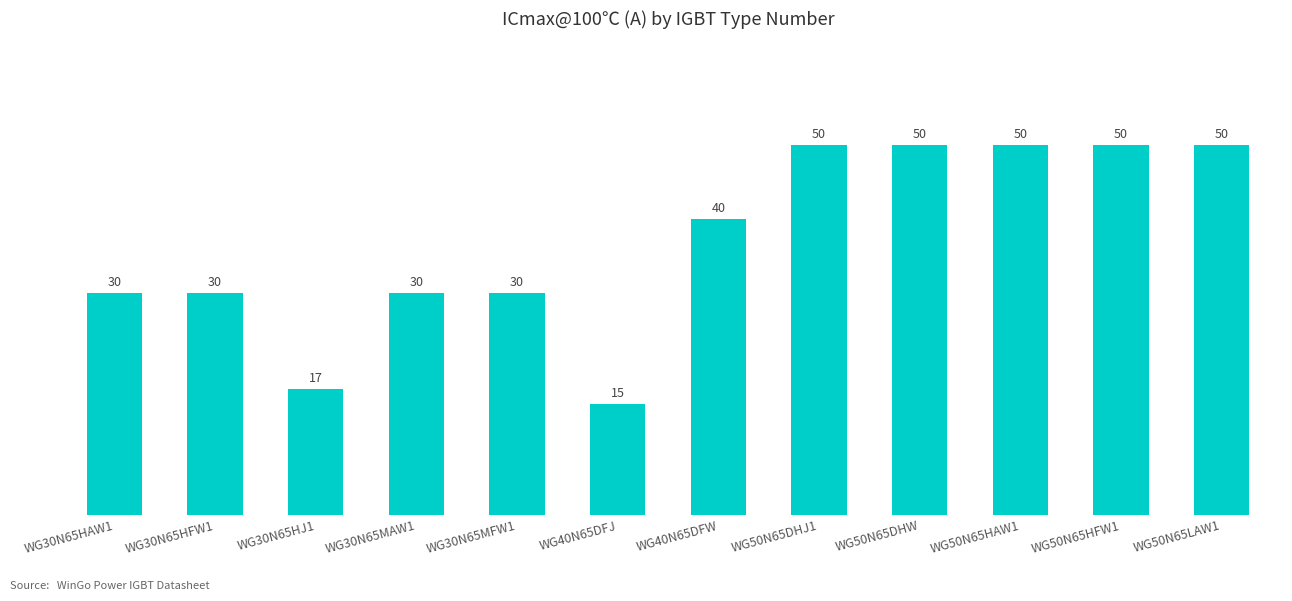

Count the values in the range 30 to 50.

10